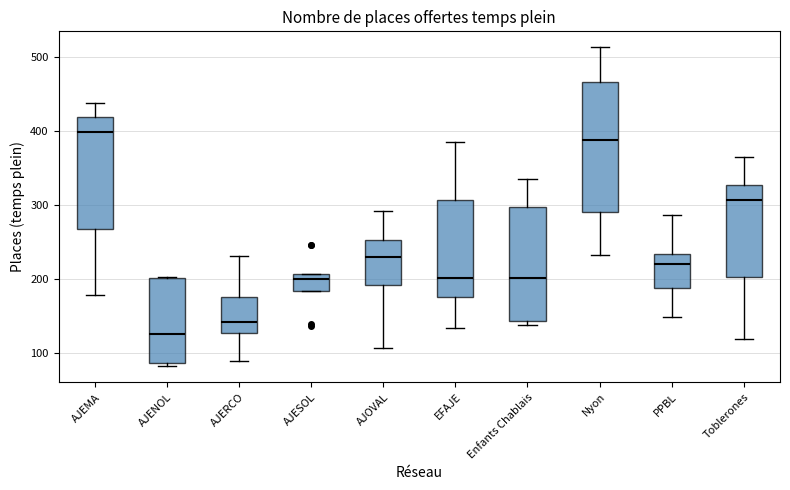

Where is the lower edge of the box for AJENOL on the y-axis? The values are not printed on the chart, so give them approximately, as read against the axis.

90